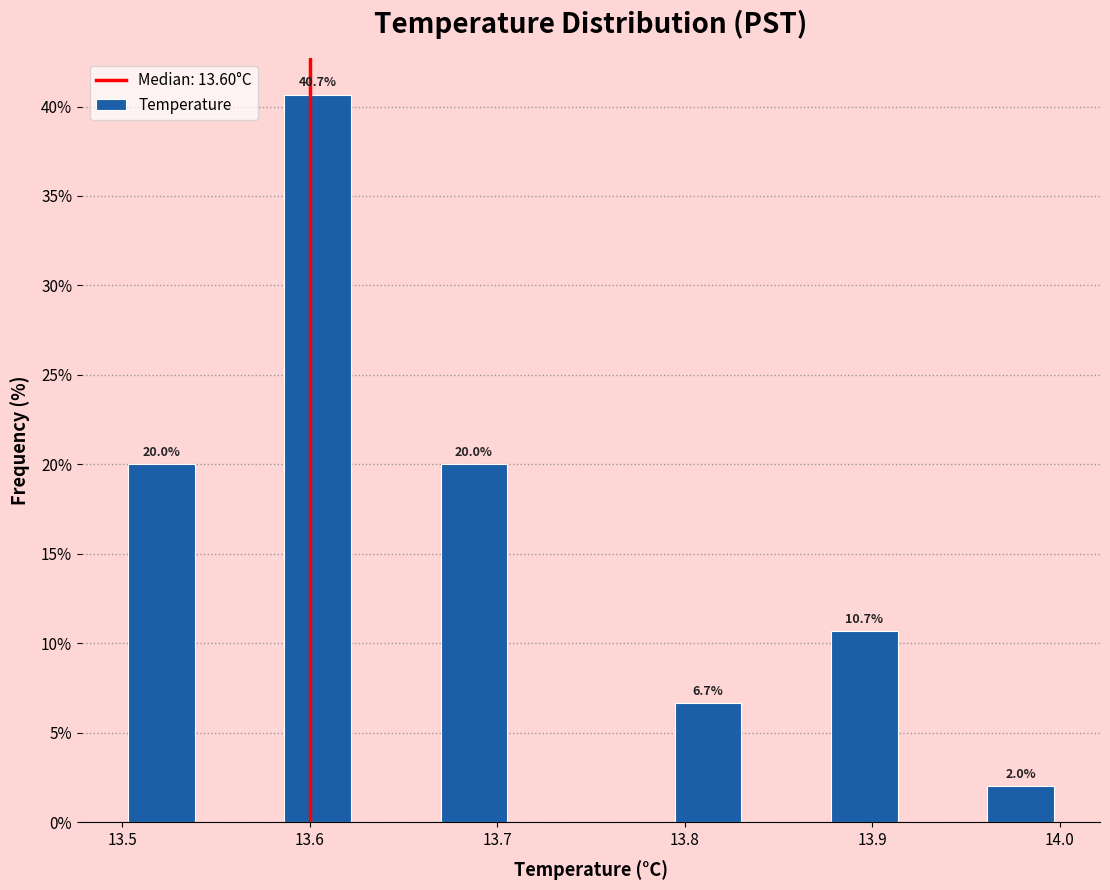

Over which range of the x-axis is the bar tallest?

13.58 to 13.63